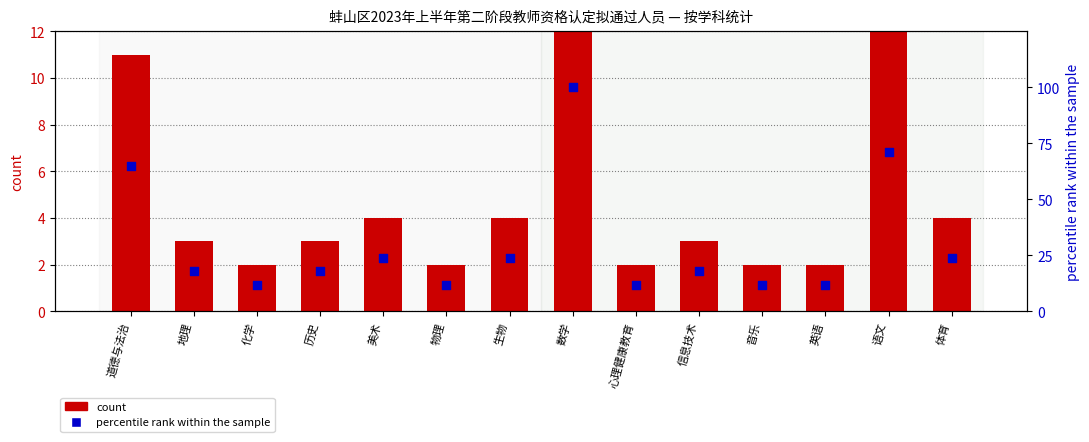

At which category is the sum across all series the highest?

数学